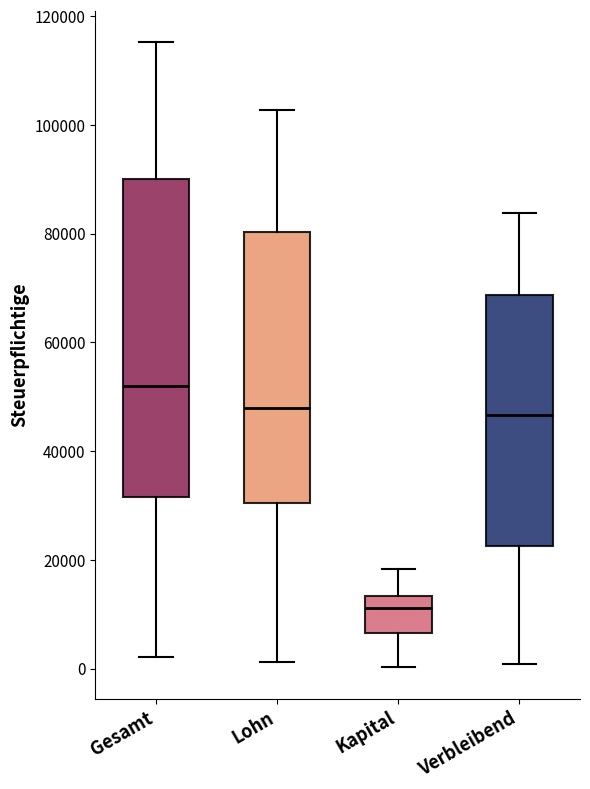

Reading left to right, read every box against the y-axis: the position of its median line, the range the box covers, and the ends of its whiskers. The values are not printed on the chart, so give them approximately, as read against the axis.

Gesamt: median 52000, box 32000 to 90000, whiskers 2000 to 116000
Lohn: median 48000, box 30000 to 80000, whiskers 2000 to 102000
Kapital: median 12000, box 6000 to 14000, whiskers 0 to 18000
Verbleibend: median 46000, box 22000 to 68000, whiskers 0 to 84000